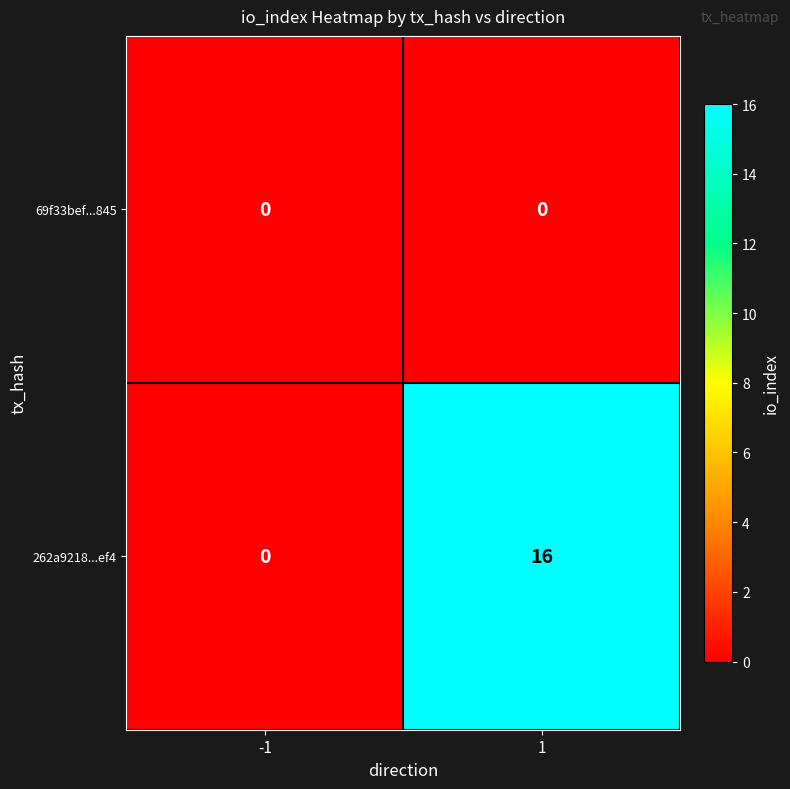

What is the sum of the 262a9218...ef4 values at 1 and -1?

16